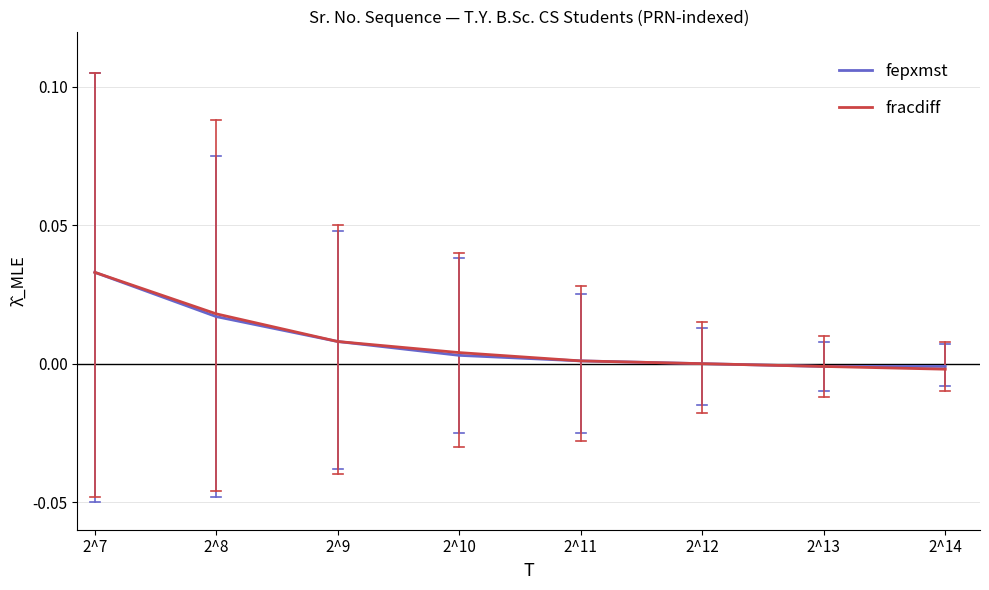

Is the value of fepxmst at 2^7 greater than the value of fracdiff at 2^9?

Yes